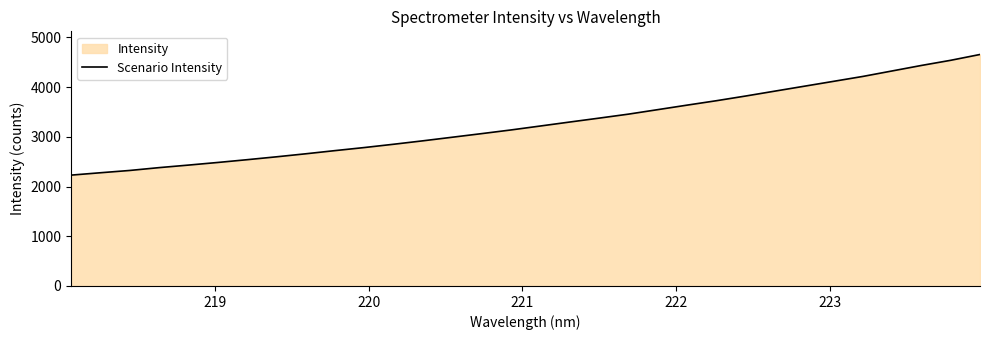

What is the smallest value displayed?

2229.3